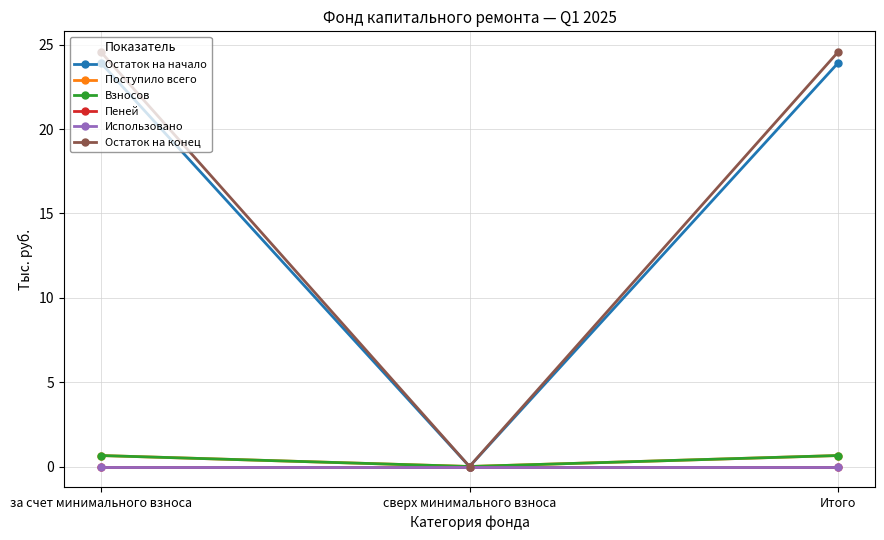

Rank the categories by Использовано value from lowest to highest.

за счет минимального взноса, сверх минимального взноса, Итого